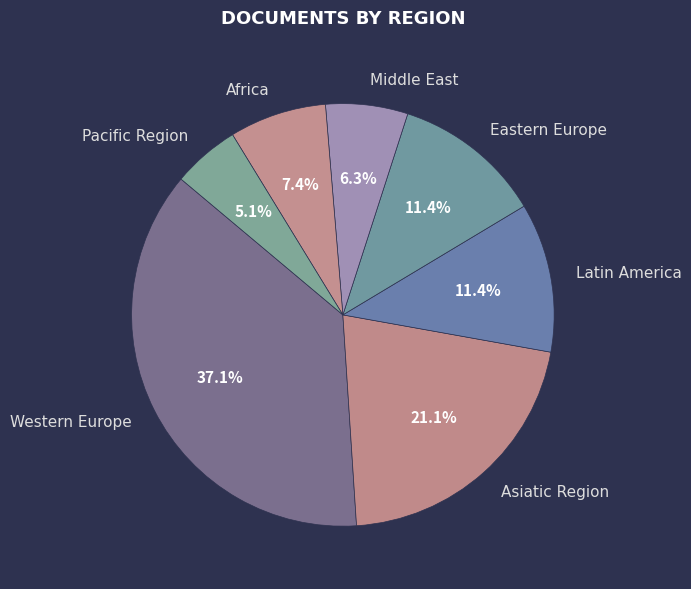

How much of the chart is everything except Asiatic Region?

78.9%